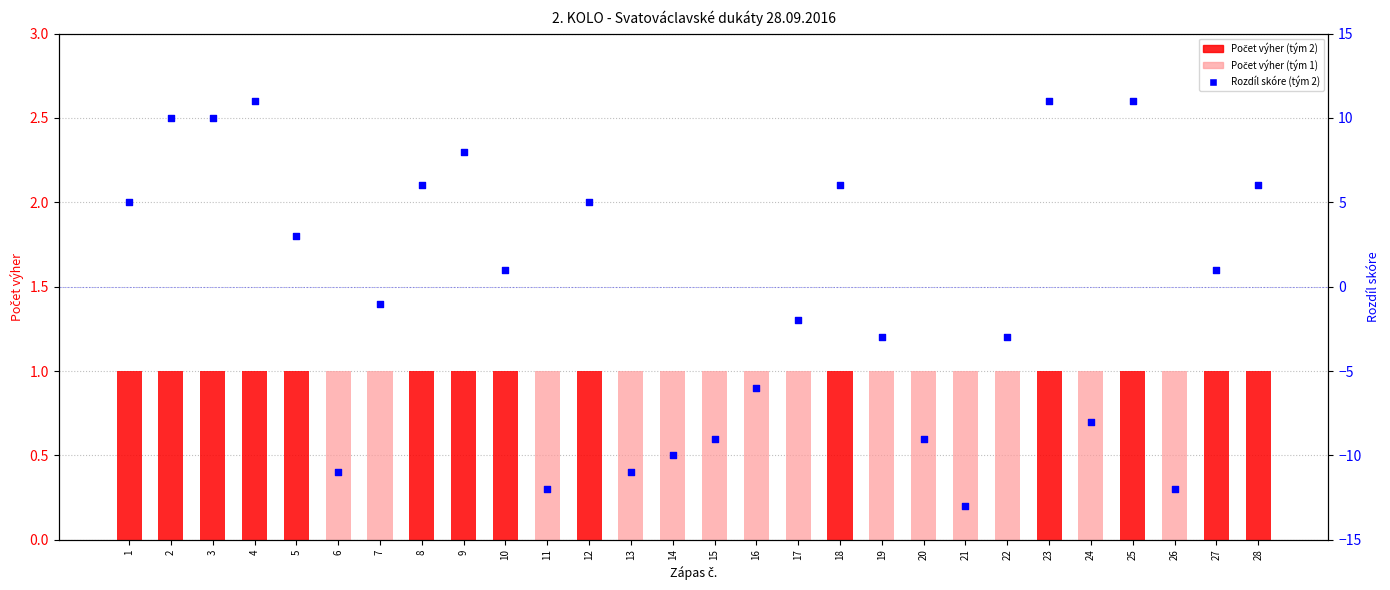

What is the total value across all series at 21?

-12